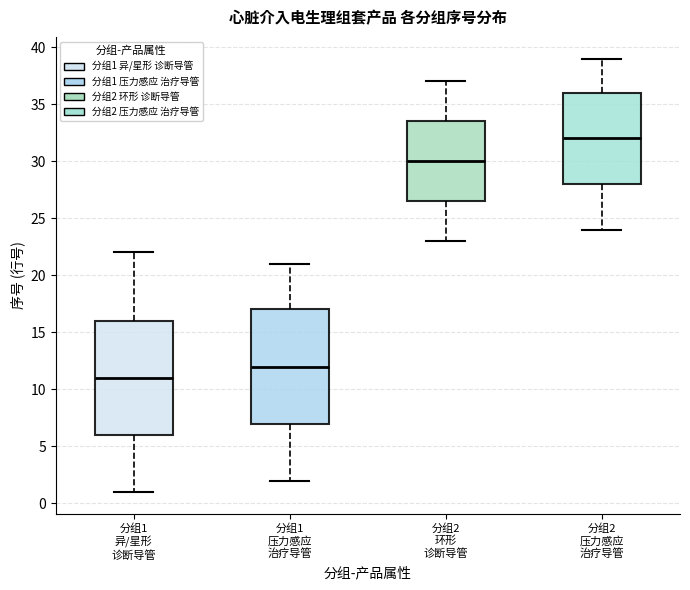

Reading left to right, read every box against the y-axis: the position of its median line, the range the box covers, and the ends of its whiskers. The values are not printed on the chart, so give them approximately, as read against the axis.

分组1 异/星形 诊断导管: median 11.0, box 6.0 to 16.0, whiskers 1.0 to 22.0
分组1 压力感应 治疗导管: median 12.0, box 7.0 to 17.0, whiskers 2.0 to 21.0
分组2 环形 诊断导管: median 30.0, box 26.5 to 33.5, whiskers 23.0 to 37.0
分组2 压力感应 治疗导管: median 32.0, box 28.0 to 36.0, whiskers 24.0 to 39.0